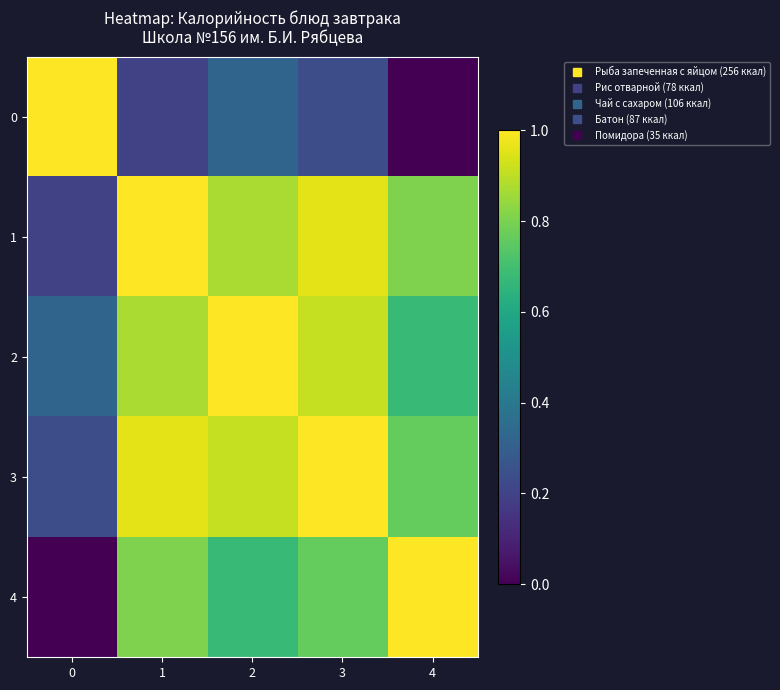

At how many categories does at least one series exceed 0?

5